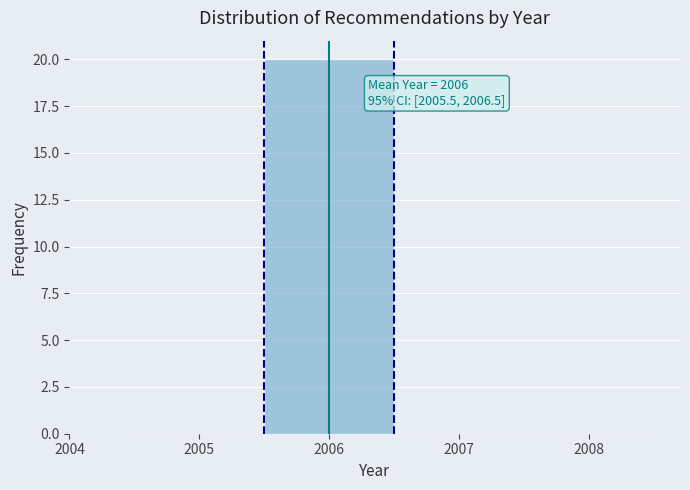

Over which range of the x-axis is the bar tallest?

2005.5 to 2006.5